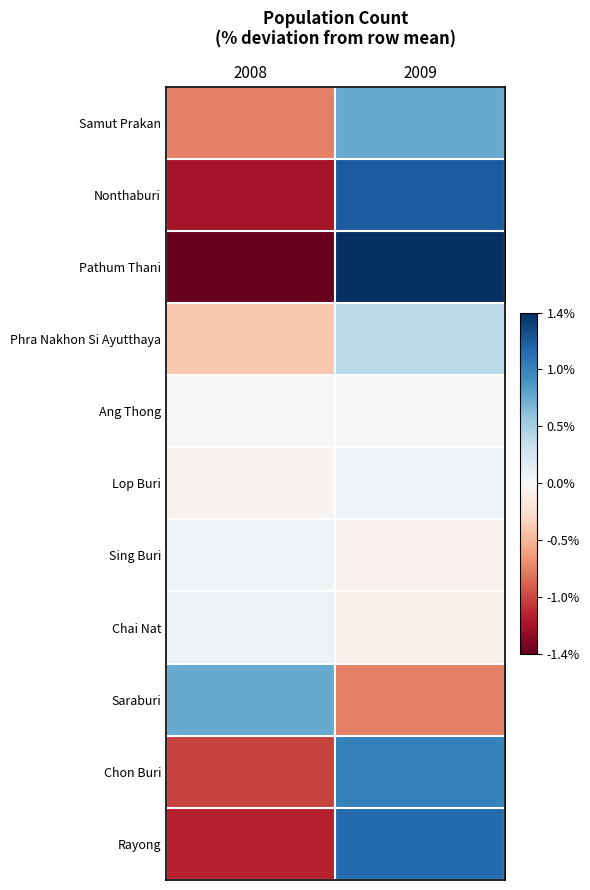

Which series changed the most between 2008 and 2009?

Pathum Thani